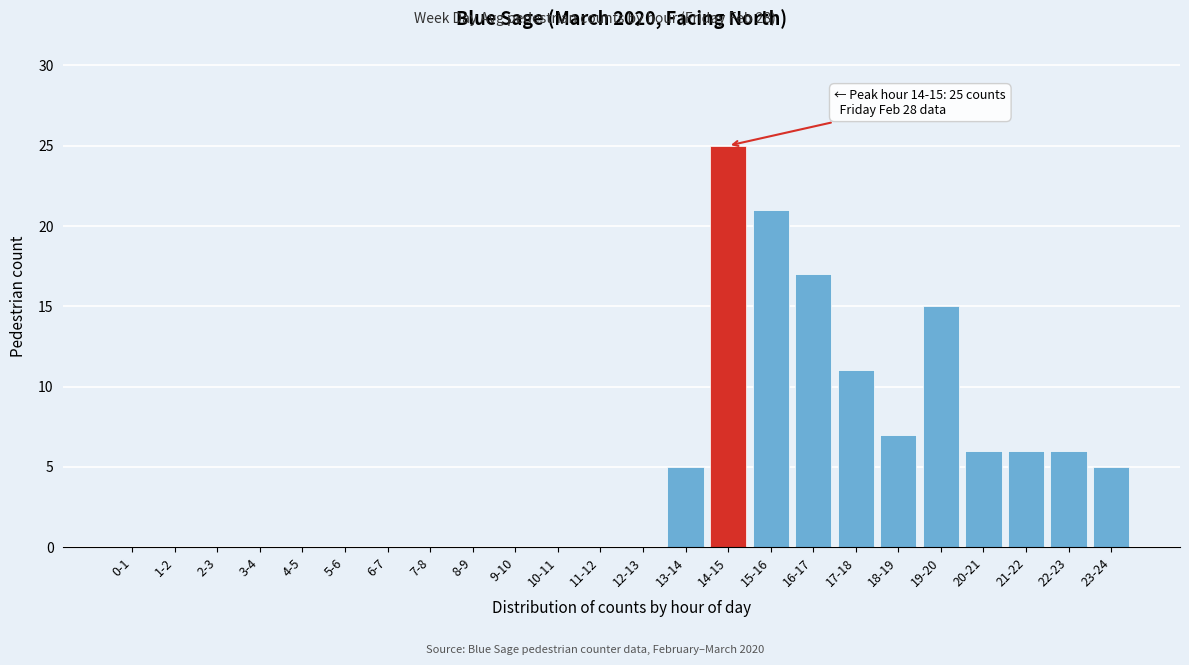

Reading right to left, extract all data points from this chart.

23-24=5	22-23=6	21-22=6	20-21=6	19-20=15	18-19=7	17-18=11	16-17=17	15-16=21	14-15=25	13-14=5	12-13=0	11-12=0	10-11=0	9-10=0	8-9=0	7-8=0	6-7=0	5-6=0	4-5=0	3-4=0	2-3=0	1-2=0	0-1=0